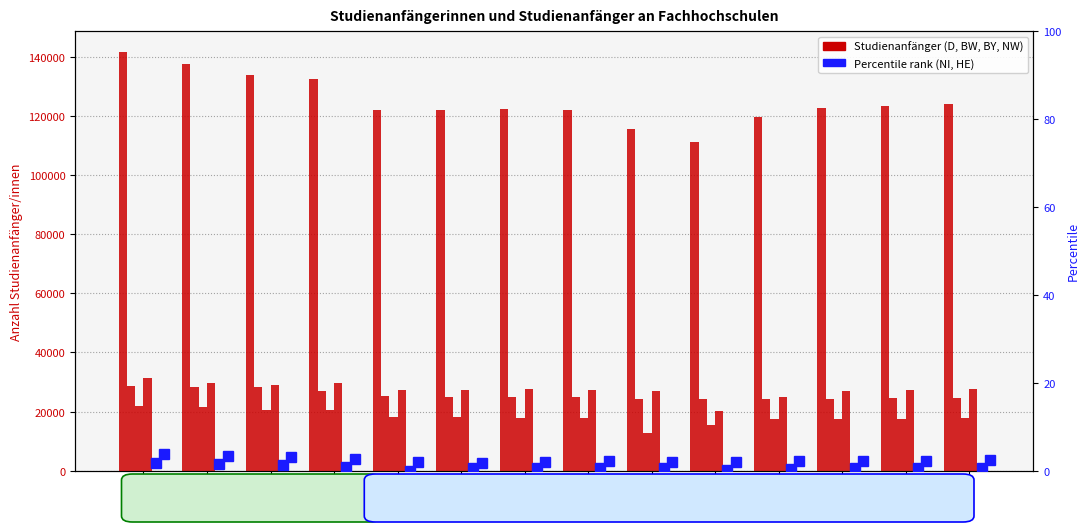

How many data points in D are less than 122643?

7